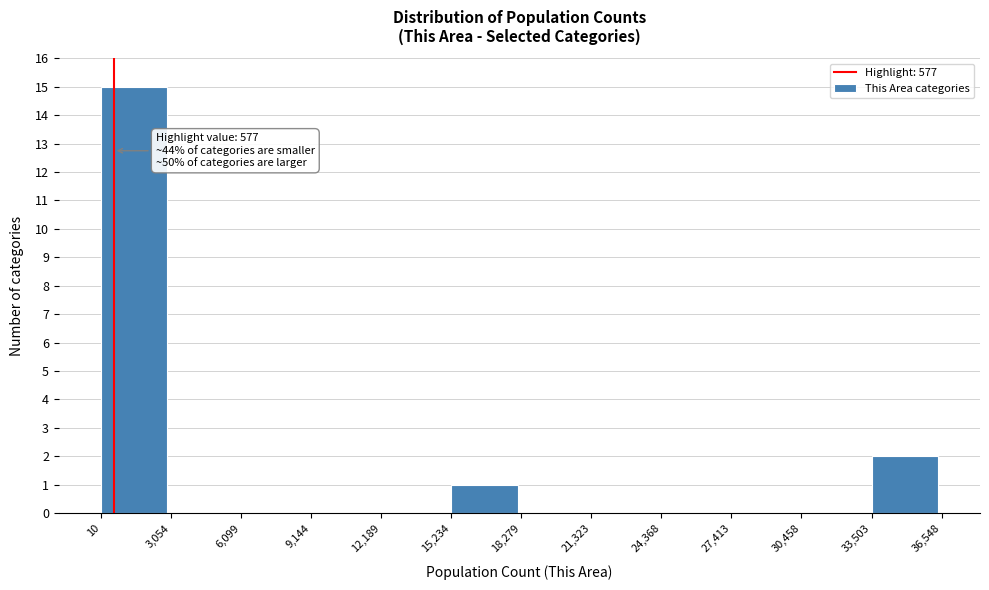

Which range on the x-axis has the tallest bar?

10 to 3,054